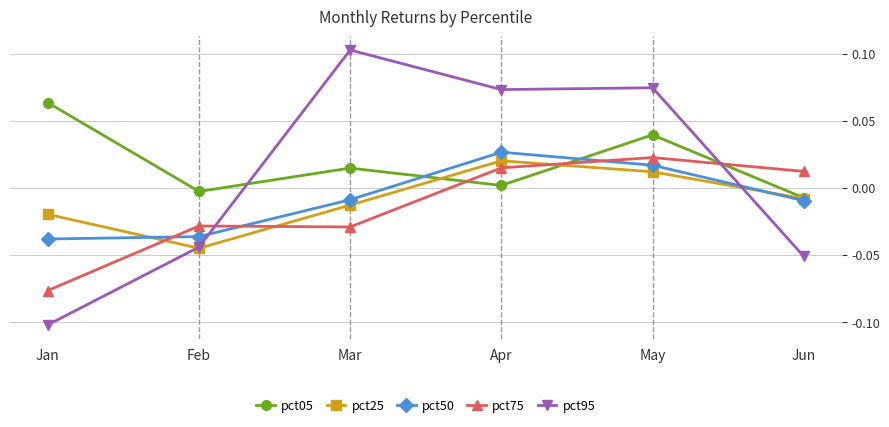

Does the chart have visible grid lines?

Yes